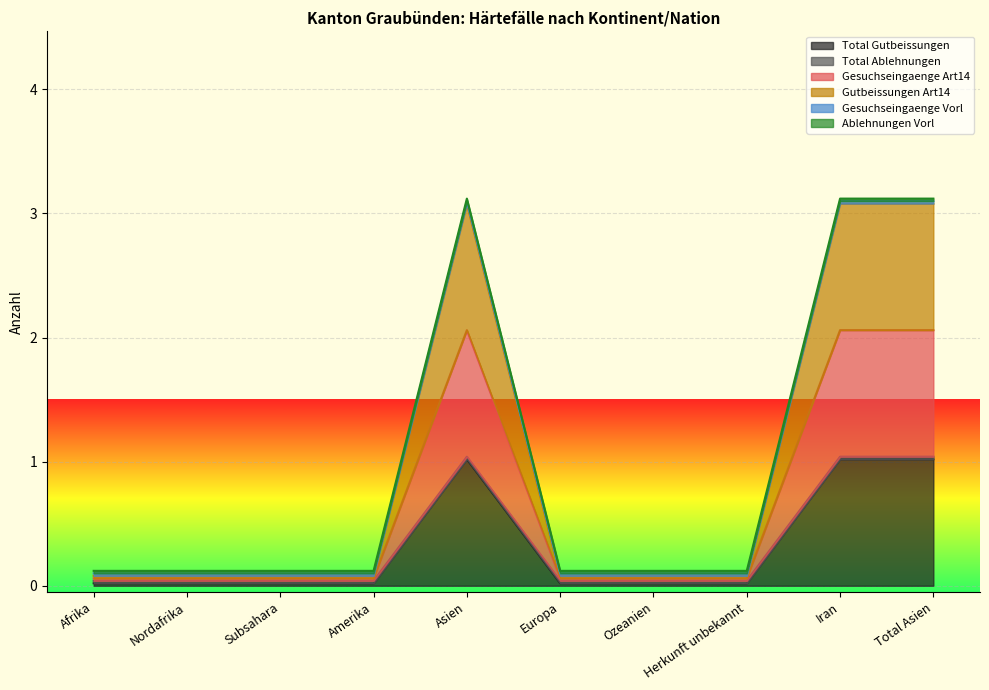

List the labels in order of Gesuchseingaenge Art14 value, smallest first.

Afrika, Nordafrika, Subsahara, Amerika, Europa, Ozeanien, Herkunft unbekannt, Asien, Iran, Total Asien